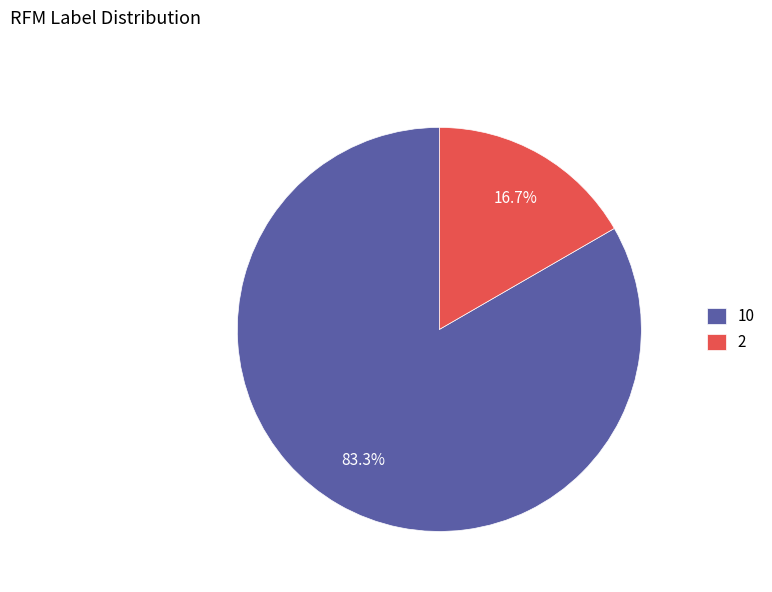

What percentage is the 10 slice, to the nearest percent?

83%